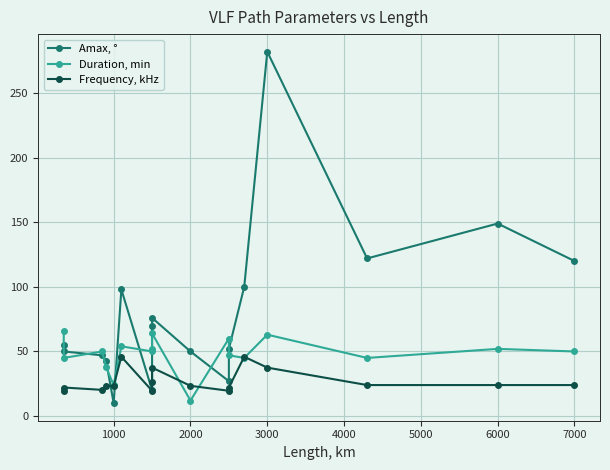

Does the chart have visible grid lines?

Yes